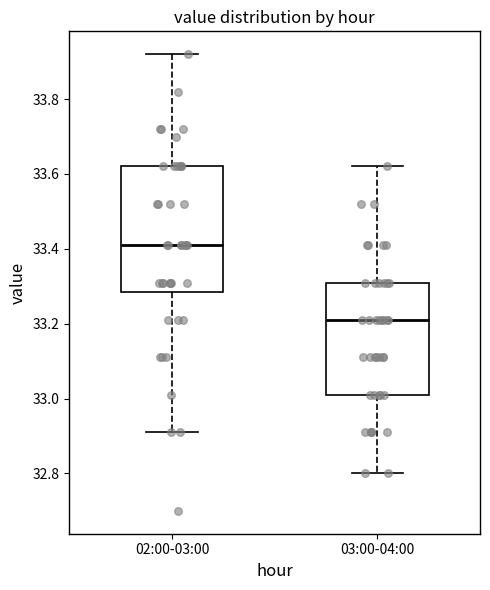

Reading left to right, read every box against the y-axis: the position of its median line, the range the box covers, and the ends of its whiskers. The values are not printed on the chart, so give them approximately, as read against the axis.

02:00-03:00: median 33.42, box 33.28 to 33.62, whiskers 32.92 to 33.92
03:00-04:00: median 33.22, box 33.02 to 33.32, whiskers 32.80 to 33.62